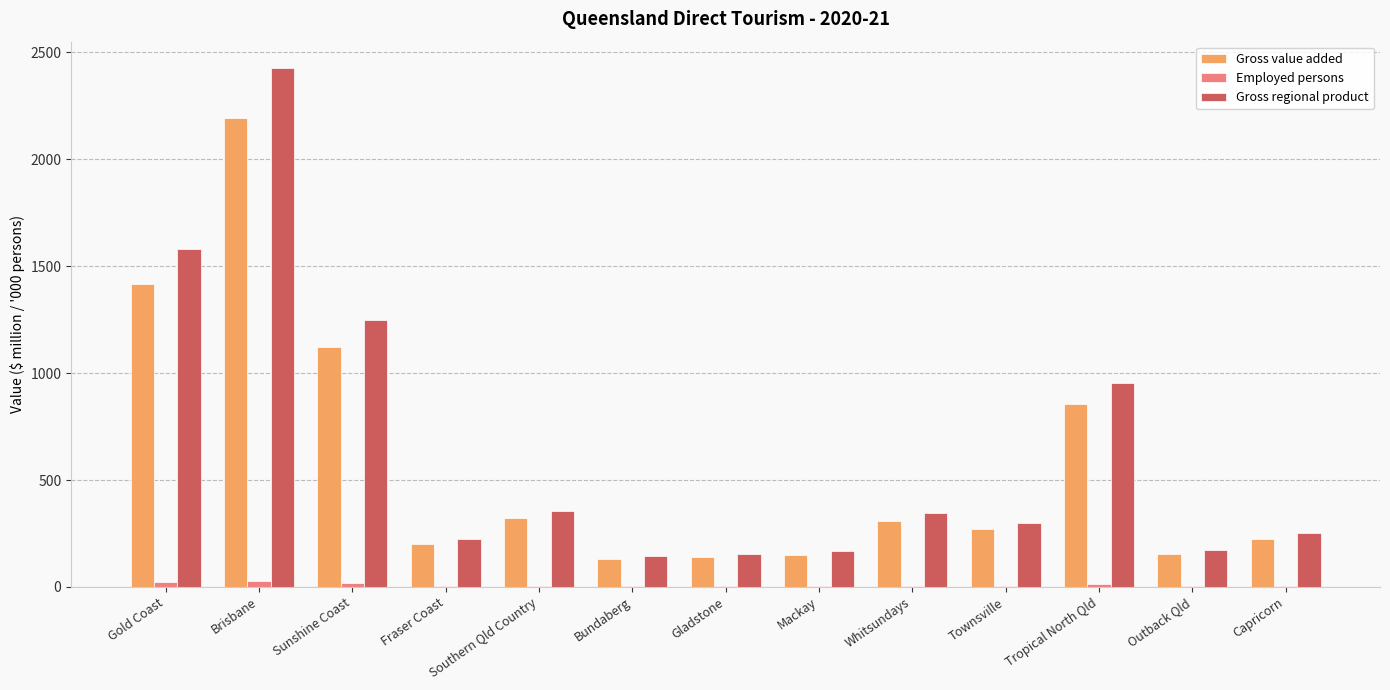

True or false: Gross regional product has a value of 1578.4 at Gold Coast.

True